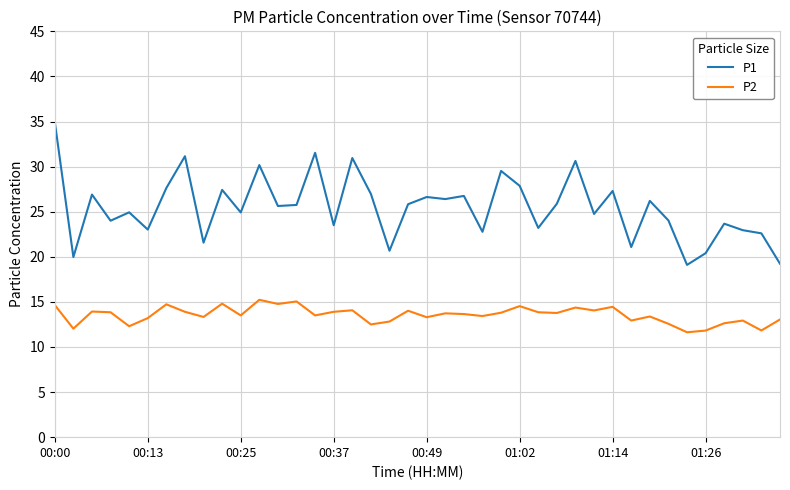

True or false: P1 and P2 intersect in this chart.

False